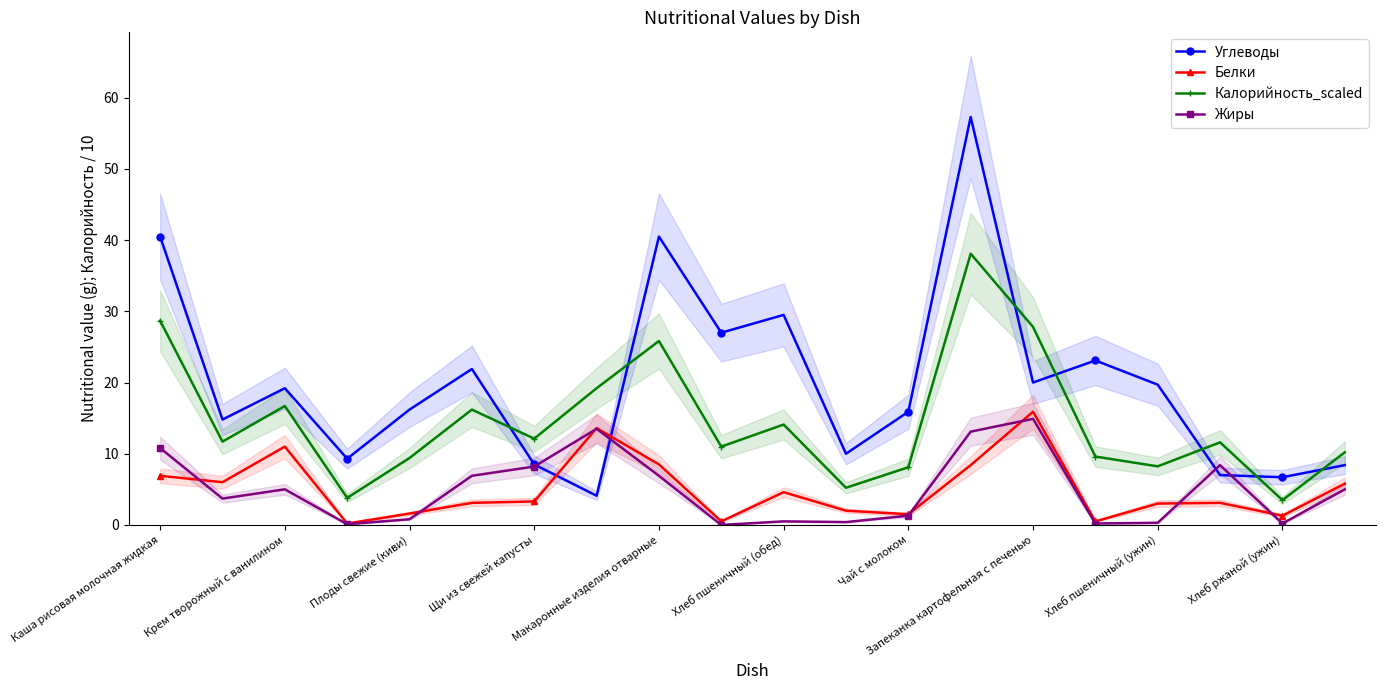

At which label does Углеводы first exceed 19?

Каша рисовая молочная жидкая